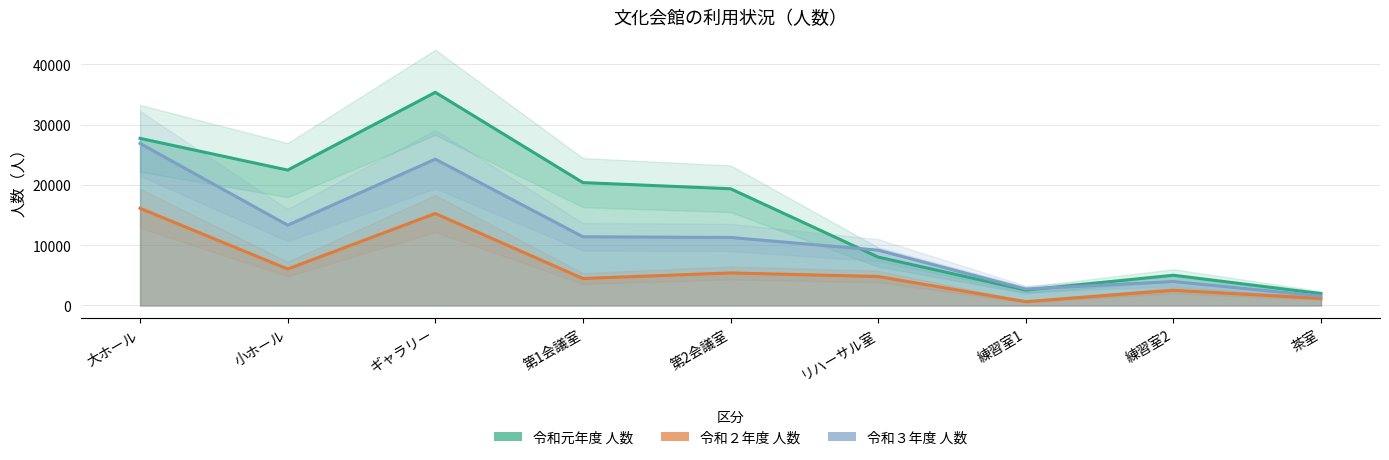

What value does the 令和３年度 人数 series have at 小ホール?

13314